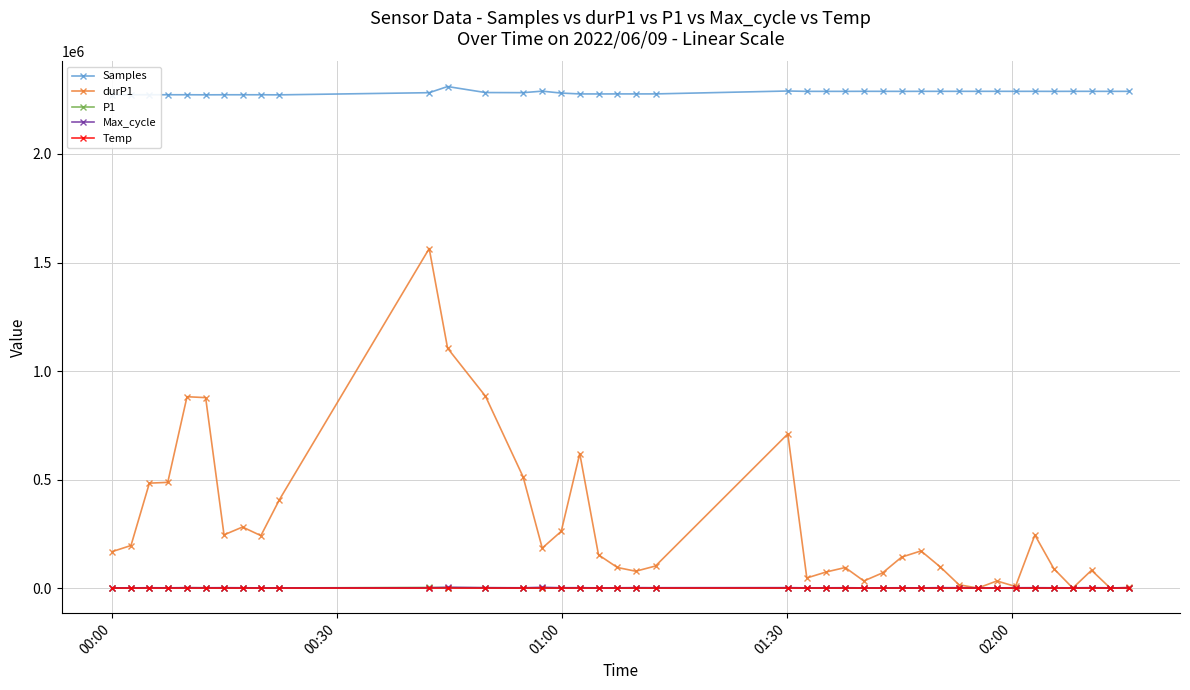

At how many categories does at least one series exceed 866419?

40